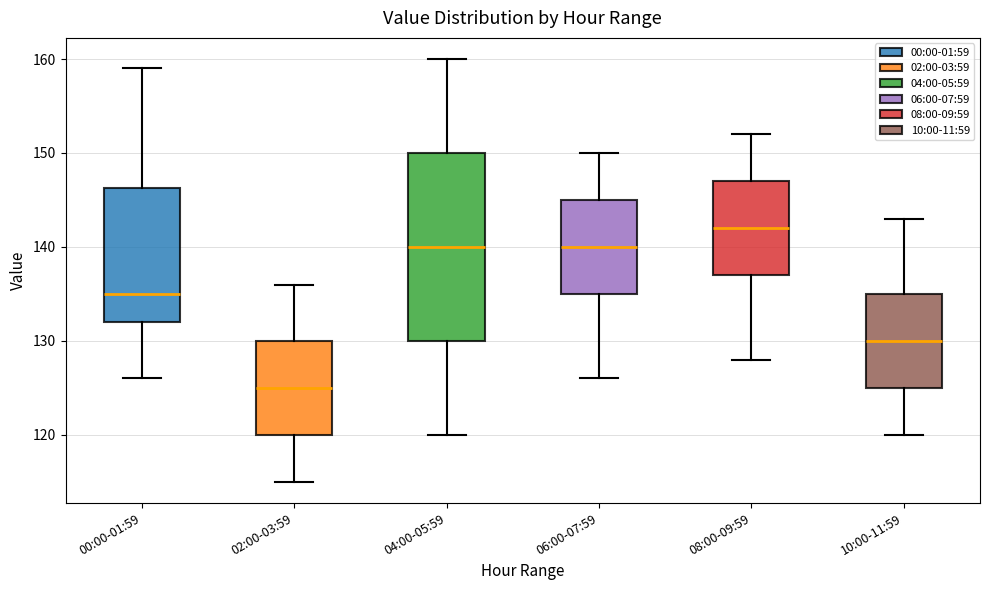

Where is the lower edge of the box for 06:00-07:59 on the y-axis? The values are not printed on the chart, so give them approximately, as read against the axis.

135